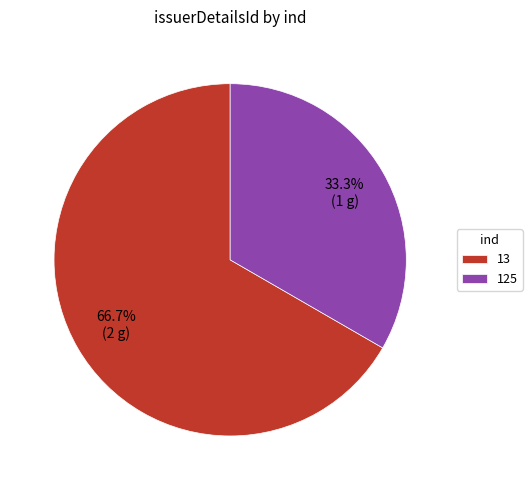

Does 13 represent more than half of the total?

Yes